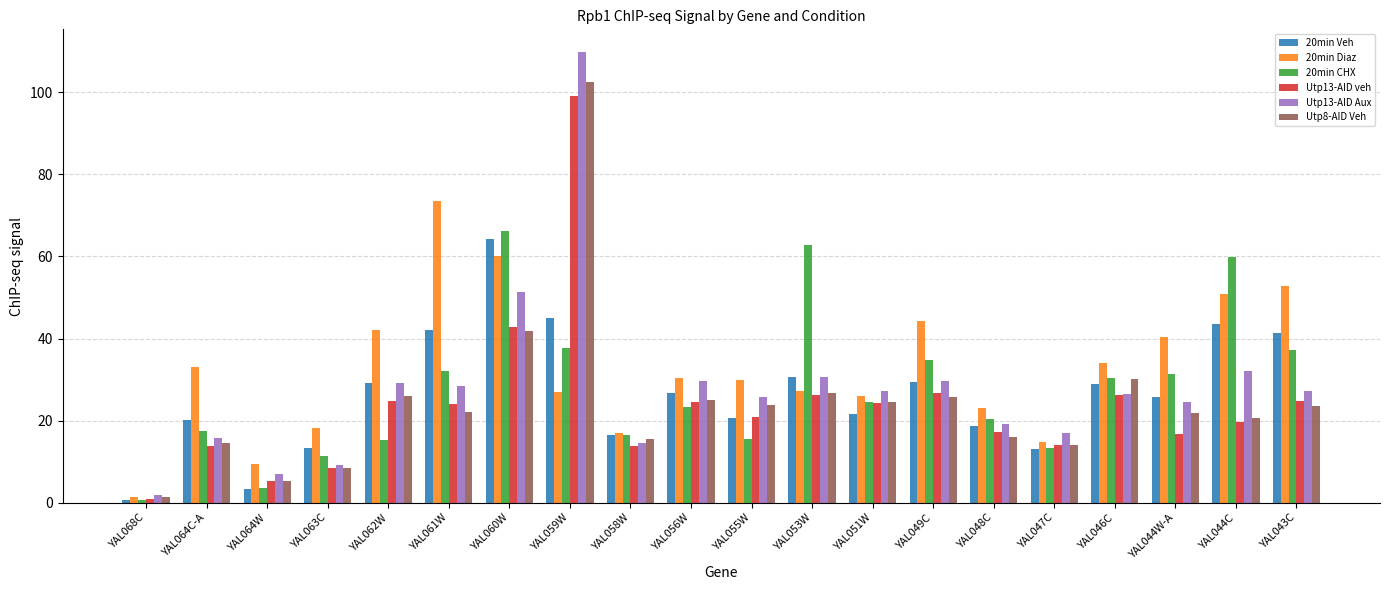

Where is Utp13-AID veh nearest to the value 49?

YAL060W